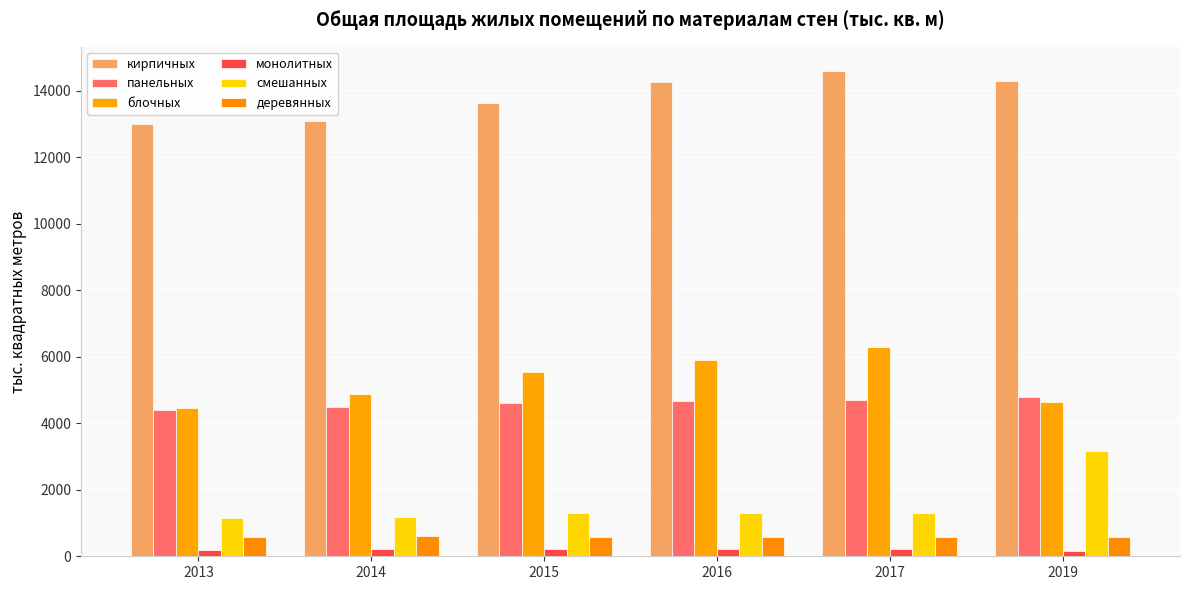

At which label is панельных closest to 4591?

2015